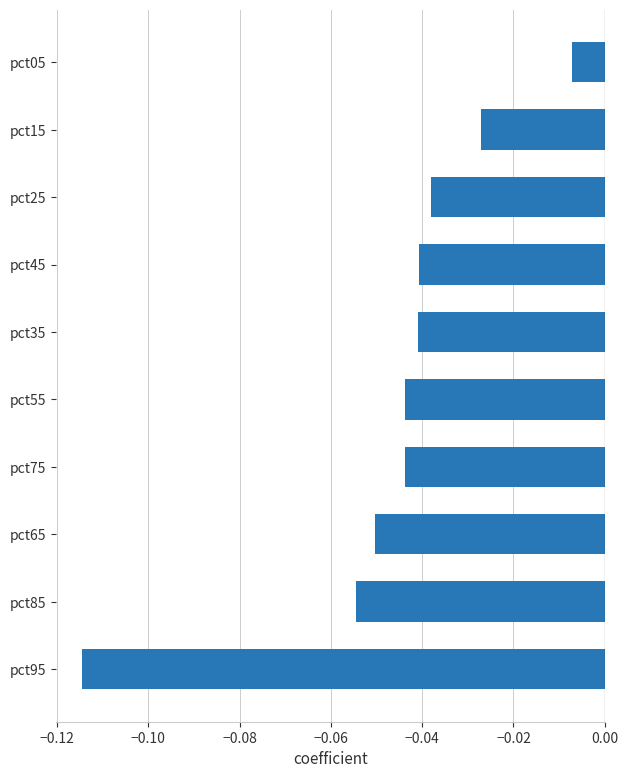

At which category does the chart reach its minimum across all series?

pct95